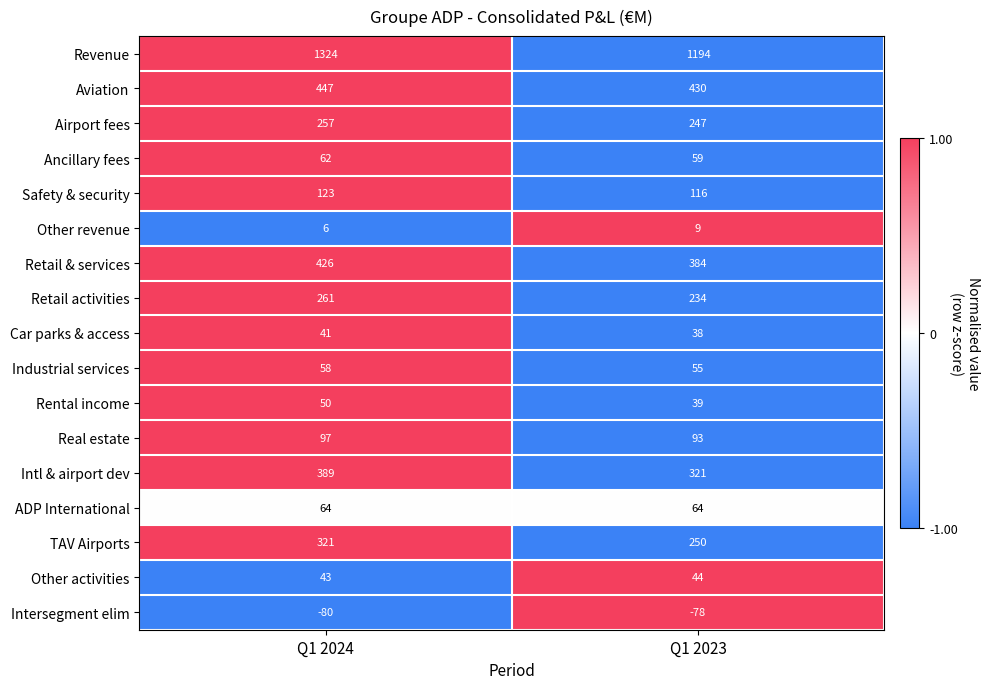

The value of Retail activities at Q1 2023 is 333. True or false?

False